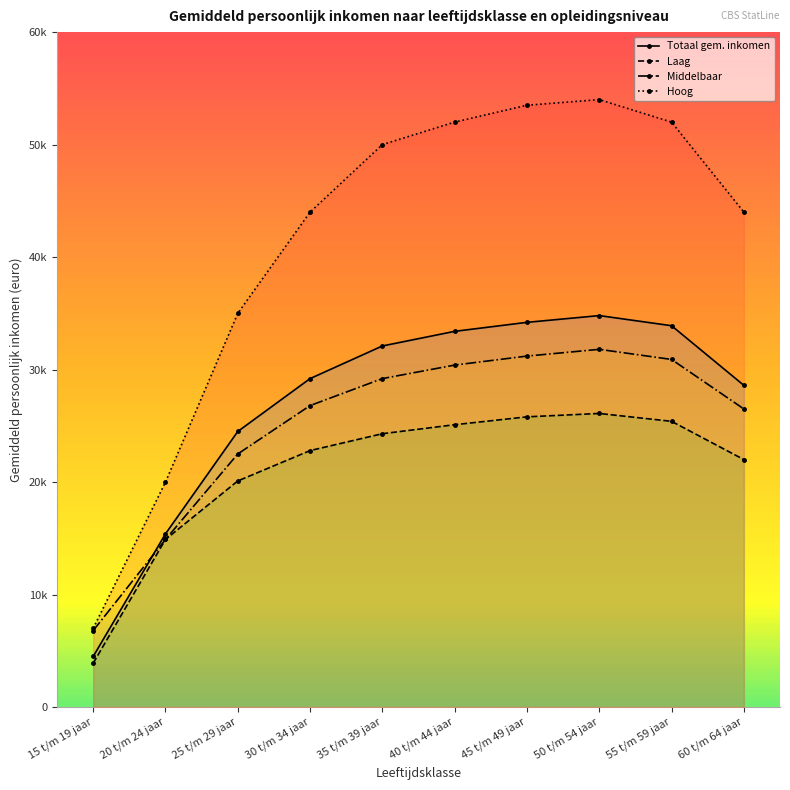

Where is Totaal gem. inkomen nearest to the value 19650?

20 t/m 24 jaar